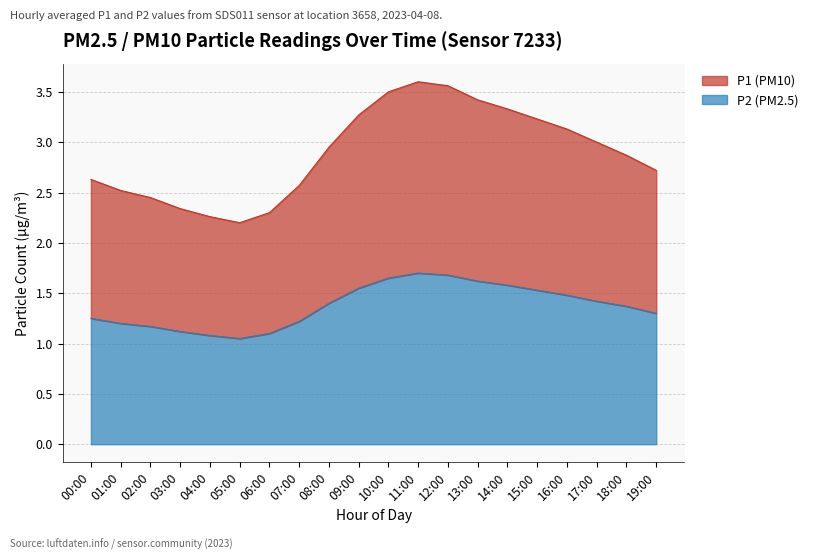

Reading right to left, transcribe all the data shown in this chart.

P1: 2.7	2.9	3.0	3.1	3.2	3.3	3.4	3.6	3.6	3.5	3.3	3.0	2.6	2.3	2.2	2.3	2.3	2.5	2.5	2.6
P2: 1.3	1.4	1.4	1.5	1.5	1.6	1.6	1.7	1.7	1.6	1.6	1.4	1.2	1.1	1.1	1.1	1.1	1.2	1.2	1.2